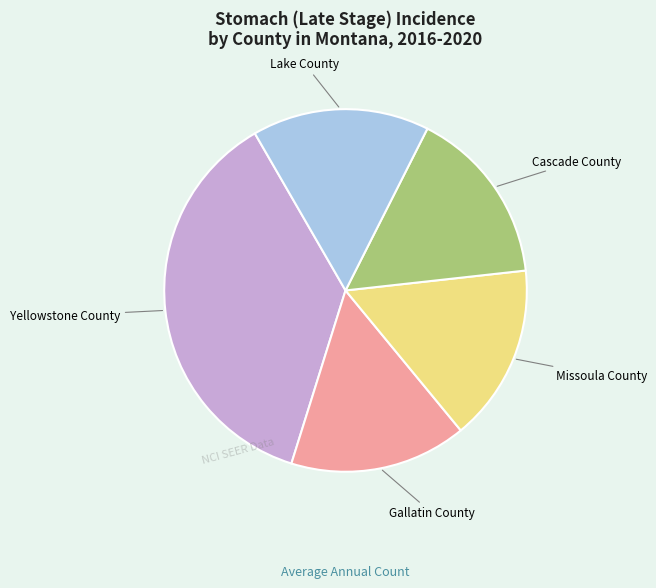

How many slices are in this pie chart?

5